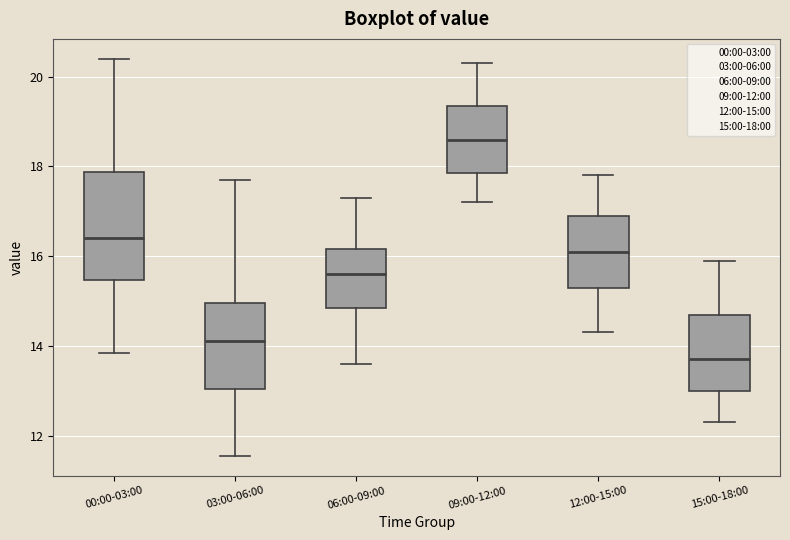

Reading left to right, read every box against the y-axis: the position of its median line, the range the box covers, and the ends of its whiskers. The values are not printed on the chart, so give them approximately, as read against the axis.

00:00-03:00: median 16.4, box 15.4 to 17.8, whiskers 13.8 to 20.4
03:00-06:00: median 14.2, box 13.0 to 15.0, whiskers 11.6 to 17.8
06:00-09:00: median 15.6, box 14.8 to 16.2, whiskers 13.6 to 17.4
09:00-12:00: median 18.6, box 17.8 to 19.4, whiskers 17.2 to 20.4
12:00-15:00: median 16.2, box 15.4 to 17.0, whiskers 14.4 to 17.8
15:00-18:00: median 13.8, box 13.0 to 14.8, whiskers 12.4 to 16.0